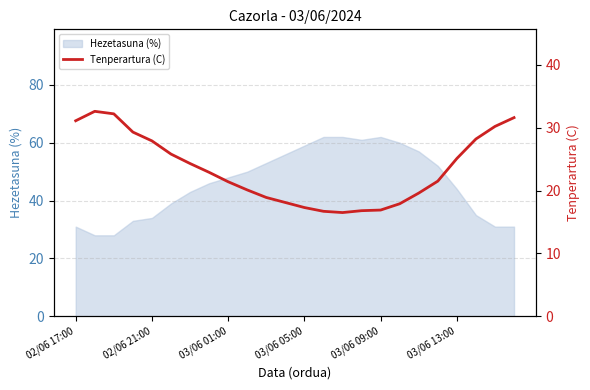

What is the difference between the maximum and minimum values?

16.1